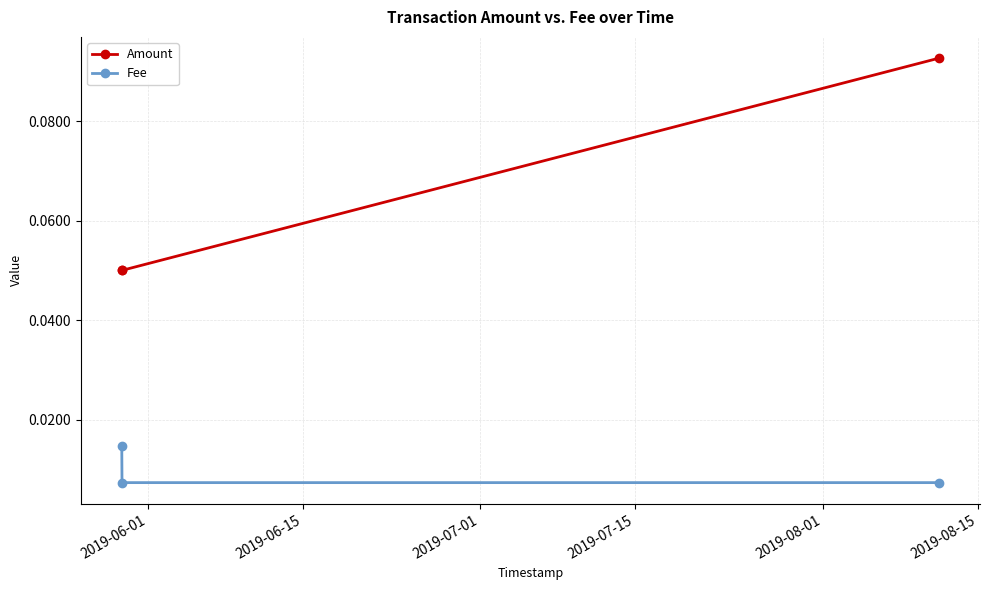

List the series in order of their overall mean, lowest first.

Fee, Amount